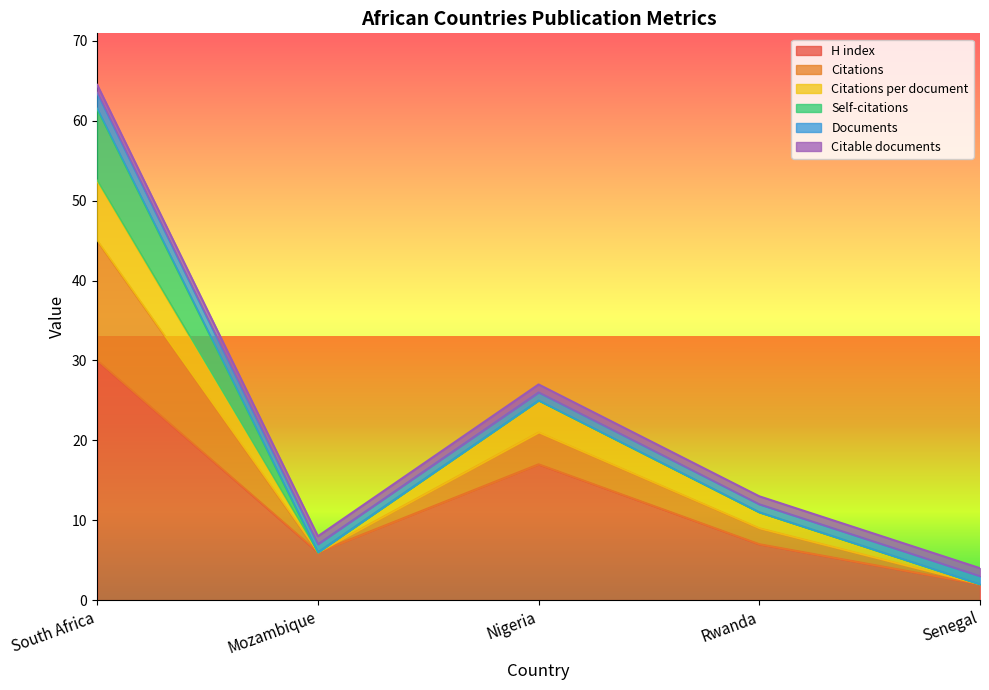

Does the chart display data point markers on the line(s)?

No